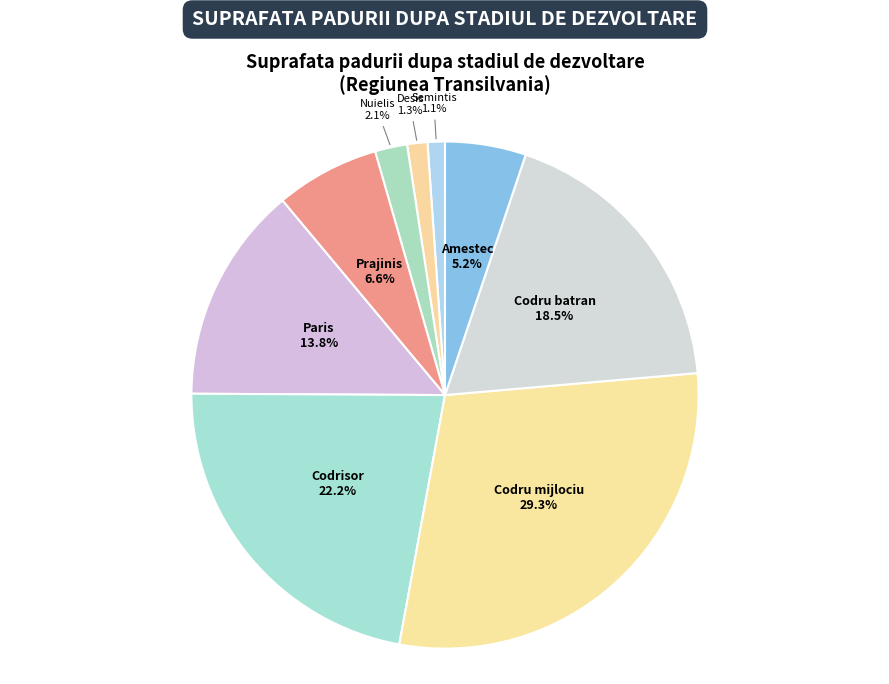

What percentage is the Desis slice, to the nearest percent?

1%